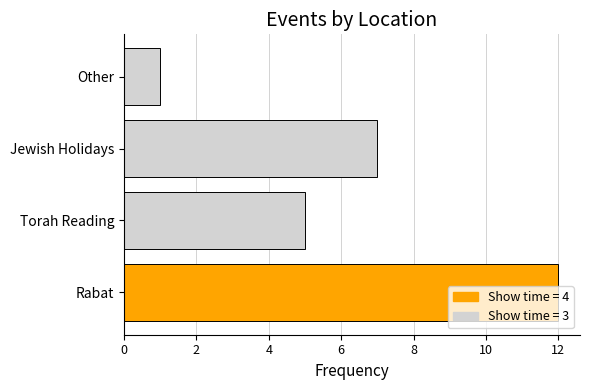

List the labels in order of value, largest first.

Rabat, Jewish Holidays, Torah Reading, Other